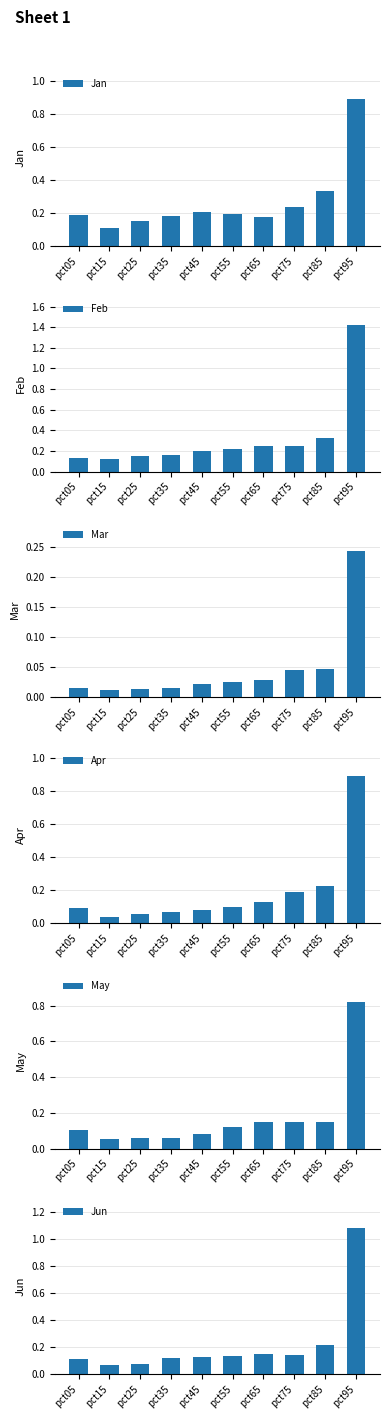

Rank the categories by Jun value from lowest to highest.

pct15, pct25, pct05, pct35, pct45, pct55, pct75, pct65, pct85, pct95